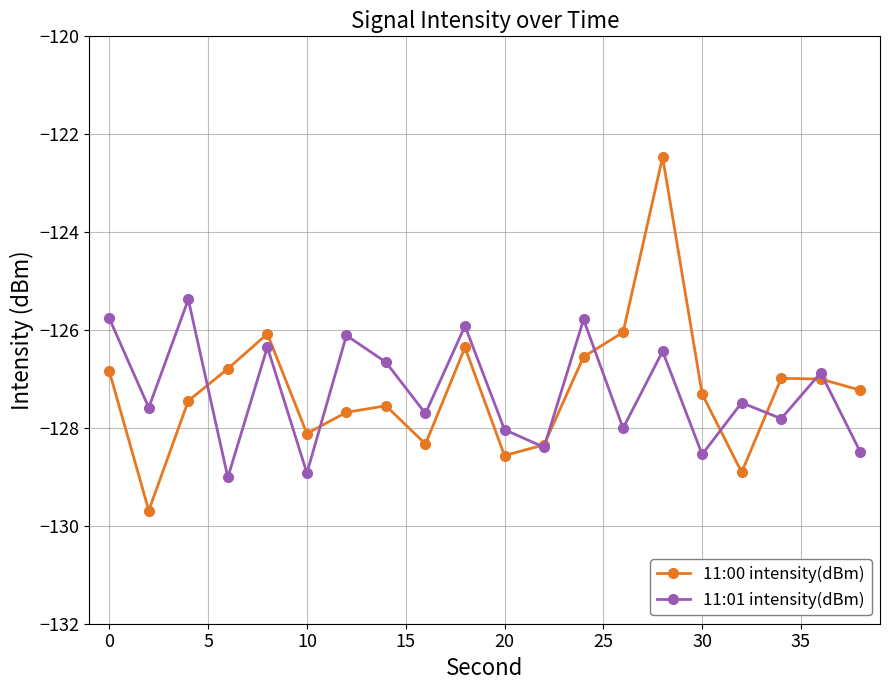

Rank the series by their maximum value, from highest to lowest.

11:00 intensity(dBm), 11:01 intensity(dBm)